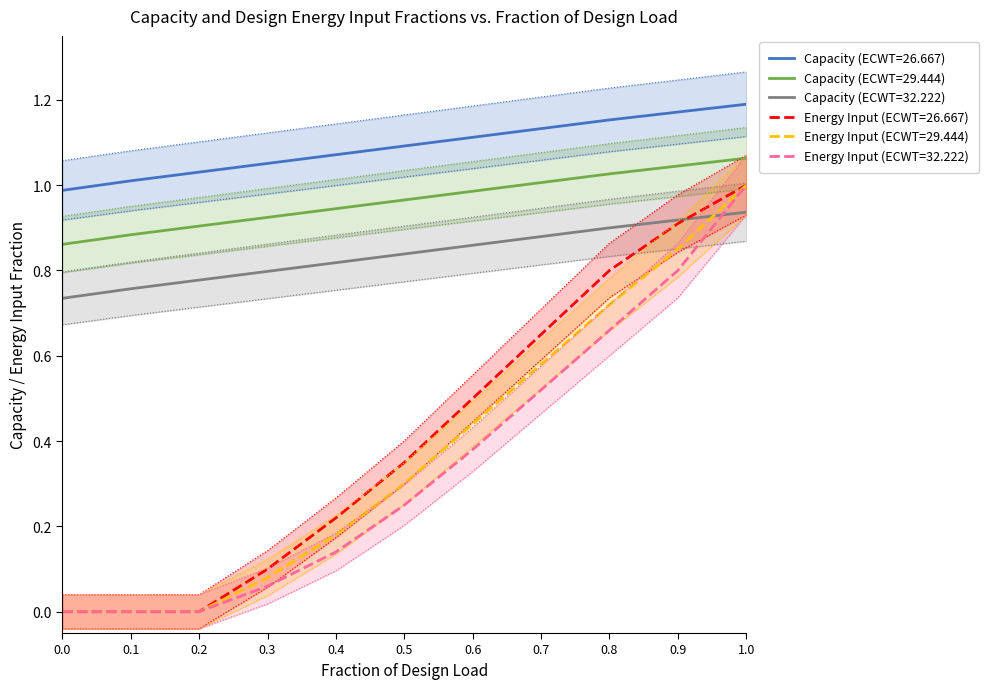

Is this an area chart (filled region under the line)?

No